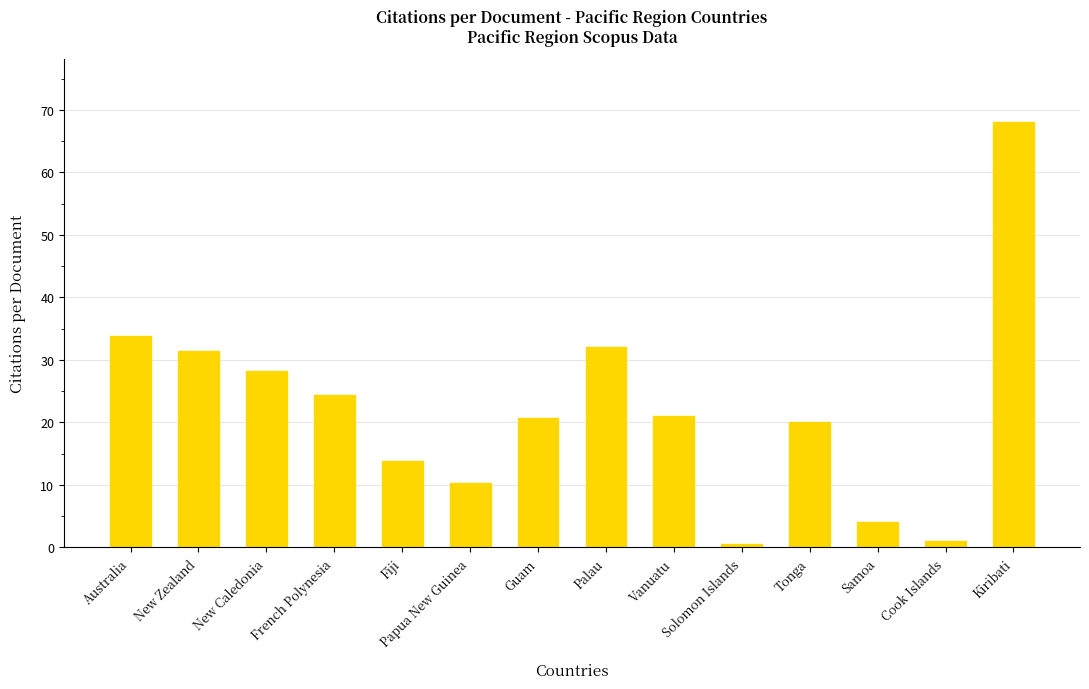

Between Palau and French Polynesia, which is larger?

Palau